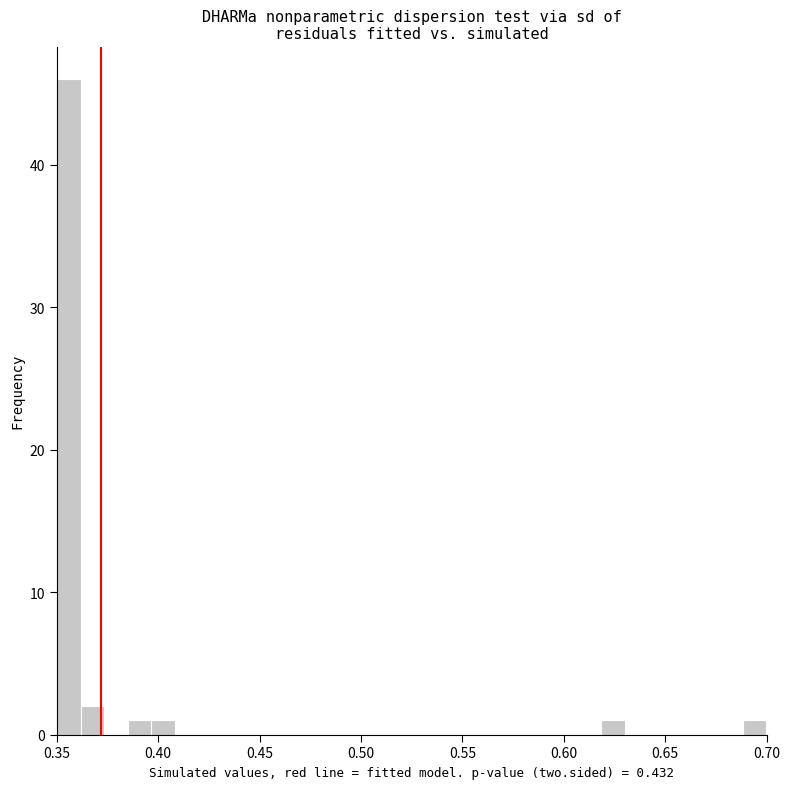

Read against the x-axis, roughly where is the centre of the tallest bar?

0.355